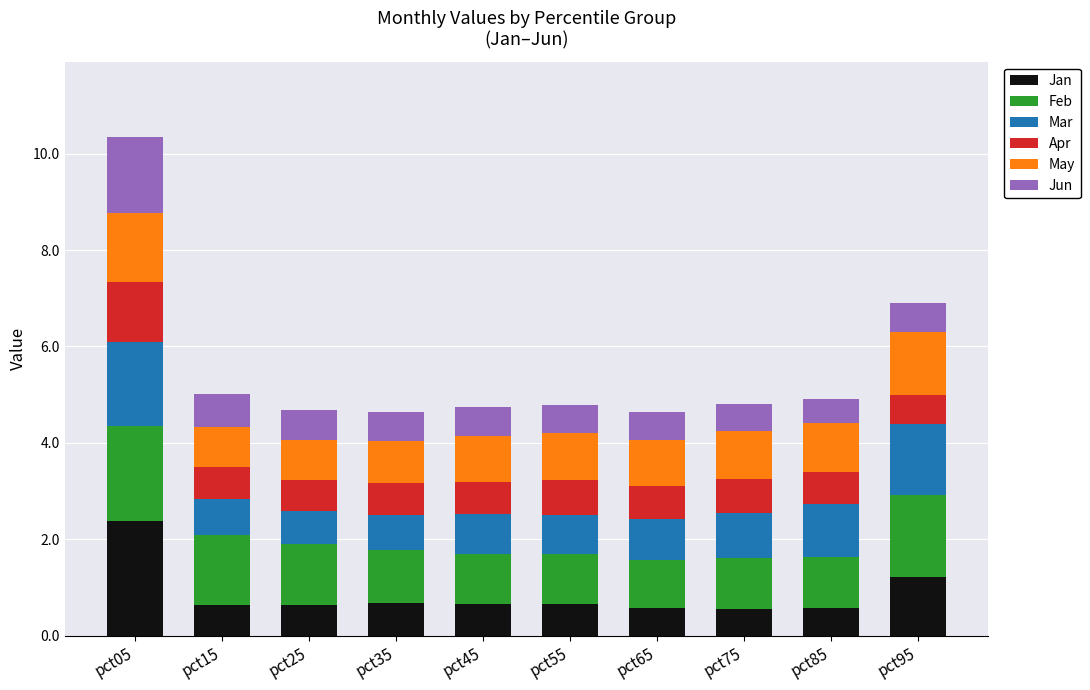

The value of Jan at pct95 is 1.2. True or false?

True